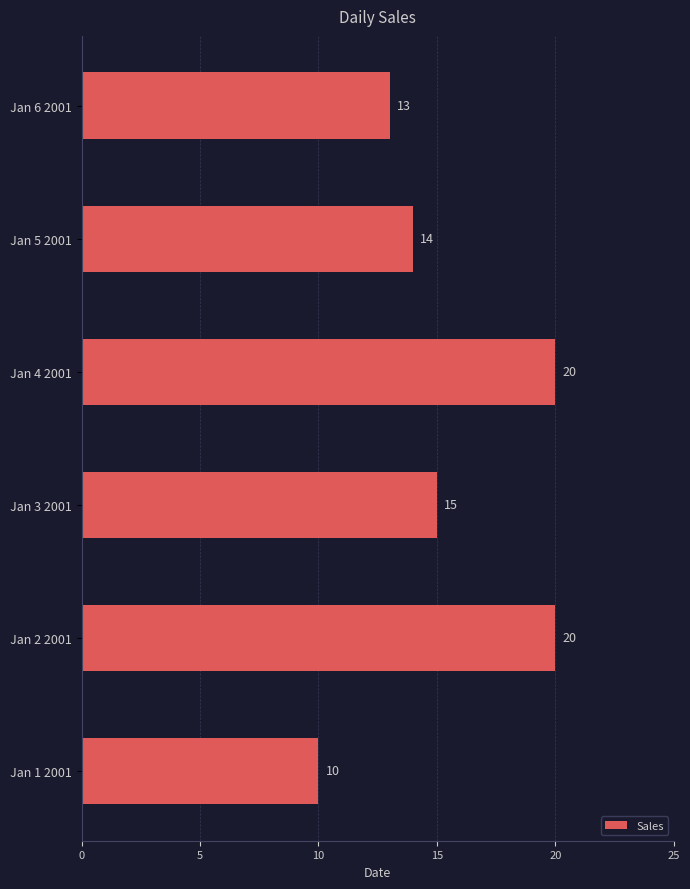

What is the difference between the second highest and second lowest values?

7